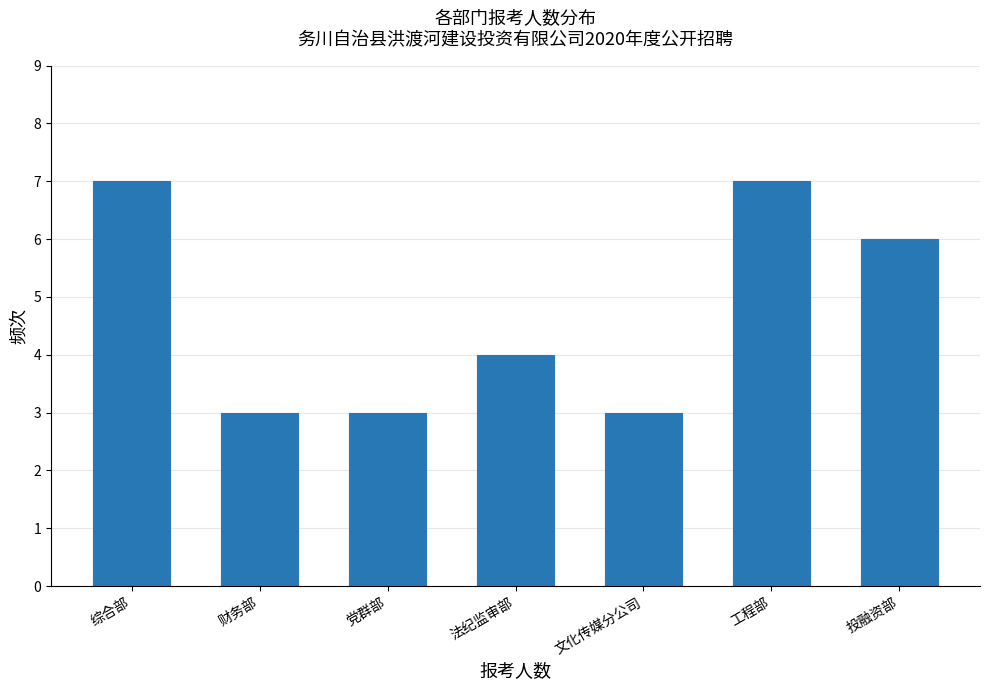

Reading left to right, what are all the values shown in this chart?

综合部=7	财务部=3	党群部=3	法纪监审部=4	文化传媒分公司=3	工程部=7	投融资部=6